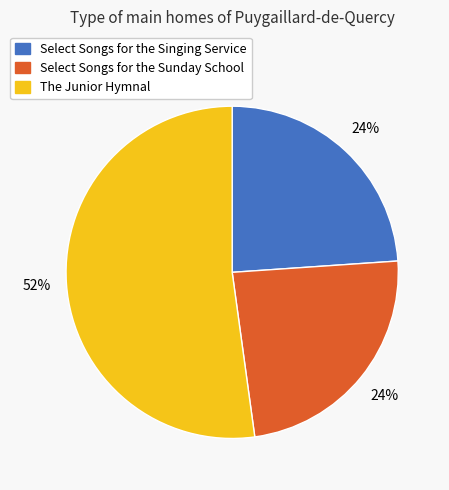

To the nearest percent, what is the difference between the Select Songs for the Sunday School and The Junior Hymnal slice percentages?

28%